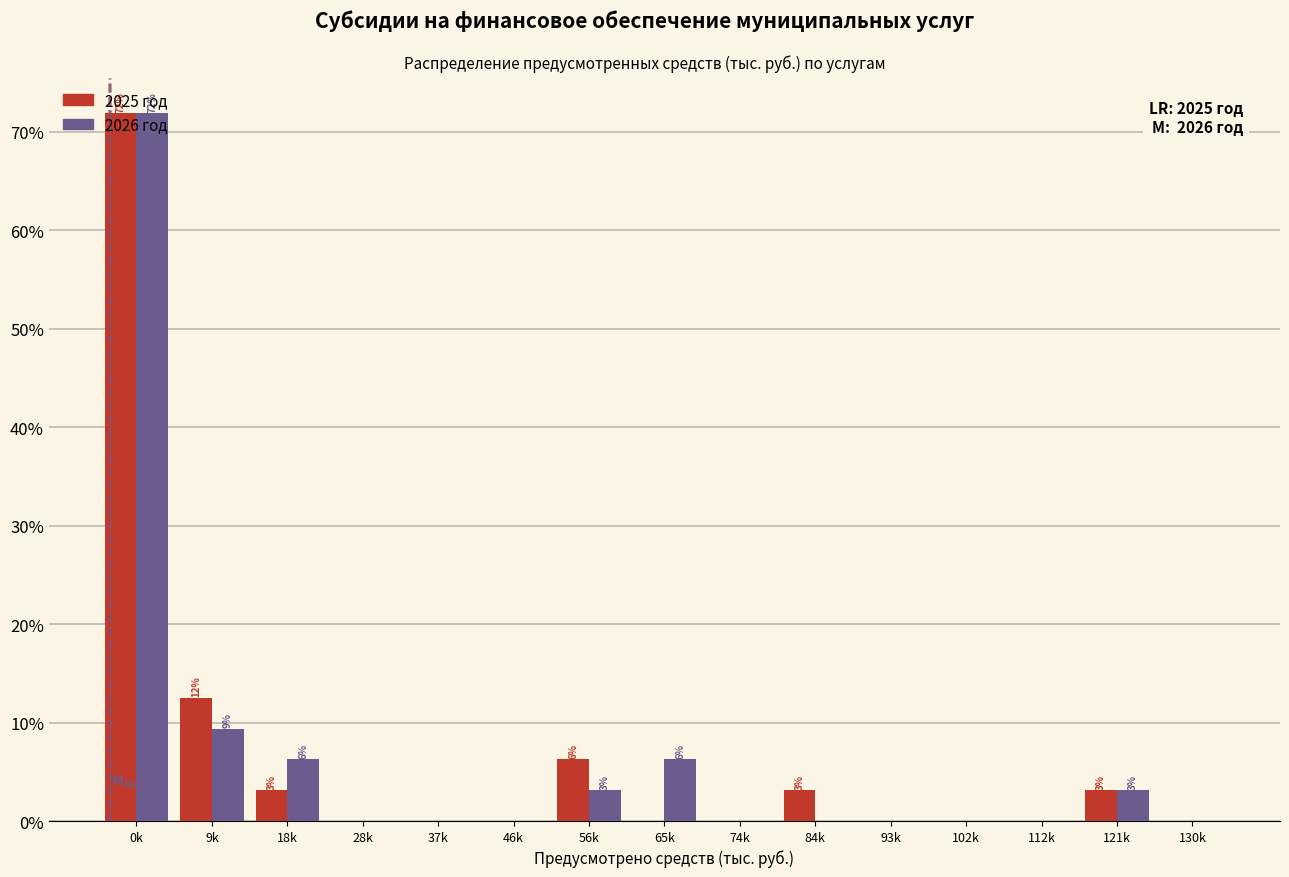

What is the maximum value for 2025 год?

71.9